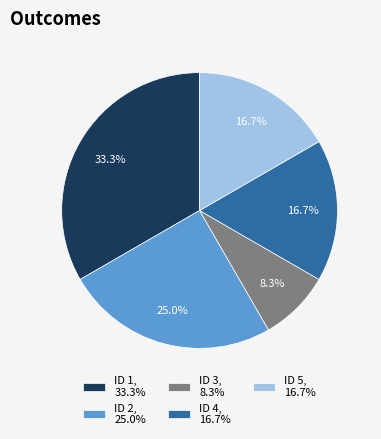

Which category has the smallest portion of the pie?

ID 3, 8.3%